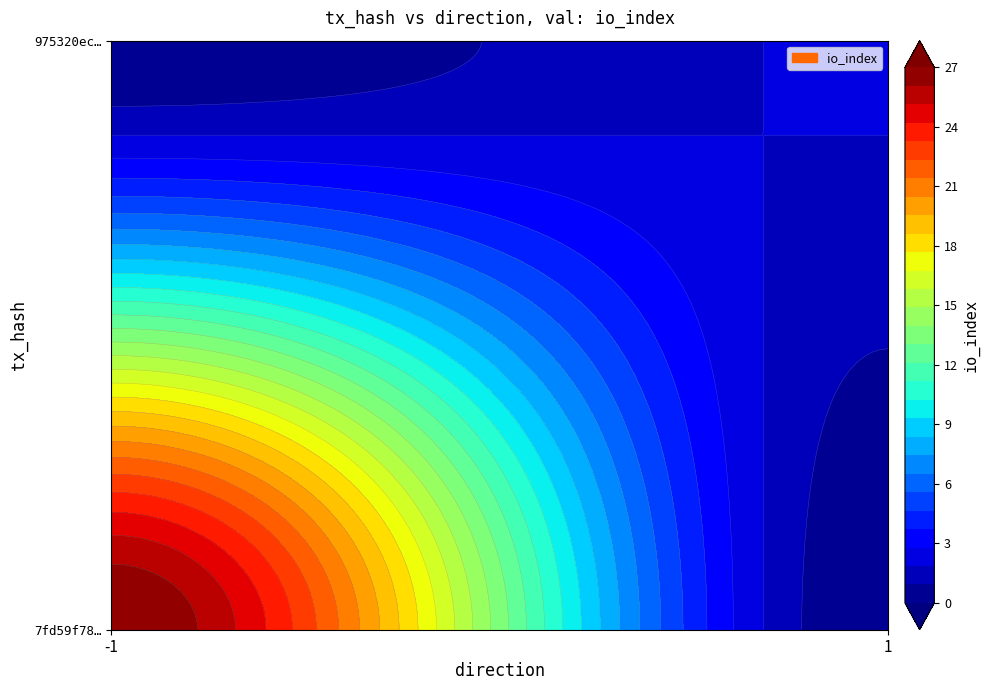

Reading left to right, list all the values displayed in this chart.

7fd59f7879d725bf724121ea935301381081385: direction=-1	io_index=27
975320ec678c7af59803905c92d7c6072487b6d: direction=1	io_index=2